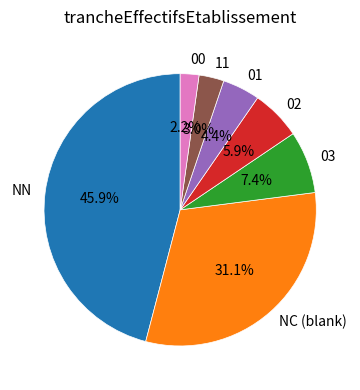

Rank the categories by value from highest to lowest.

NN, NC (blank), 03, 02, 01, 11, 00